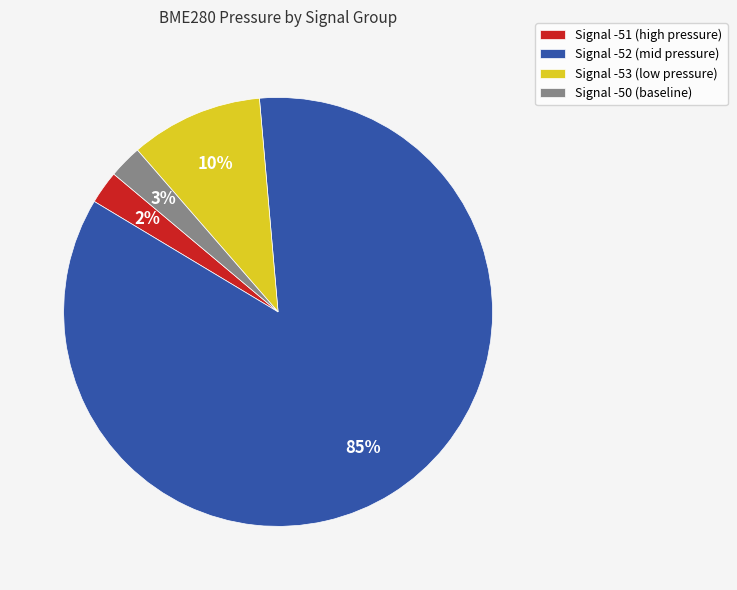

True or false: Signal -52 (mid pressure) accounts for 85% of the total.

True